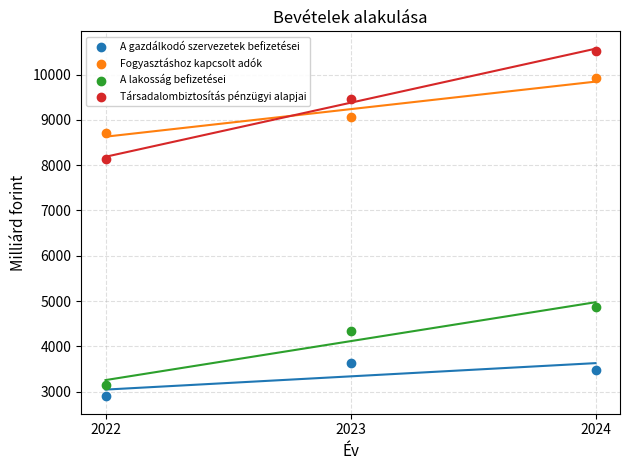

Across all series, what Y value is closest to 6710?

8140.1